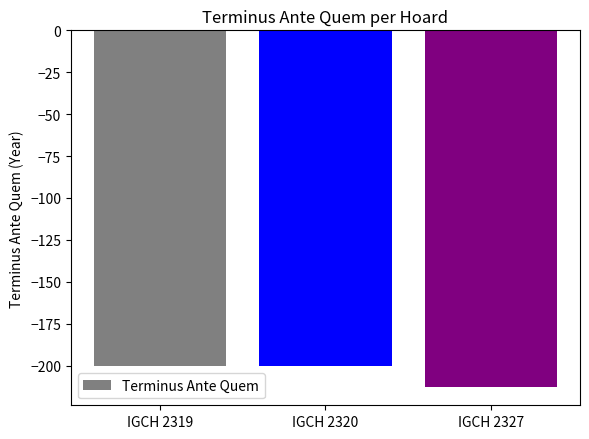

Reading left to right, transcribe all the data shown in this chart.

IGCH 2319=-200	IGCH 2320=-200	IGCH 2327=-213